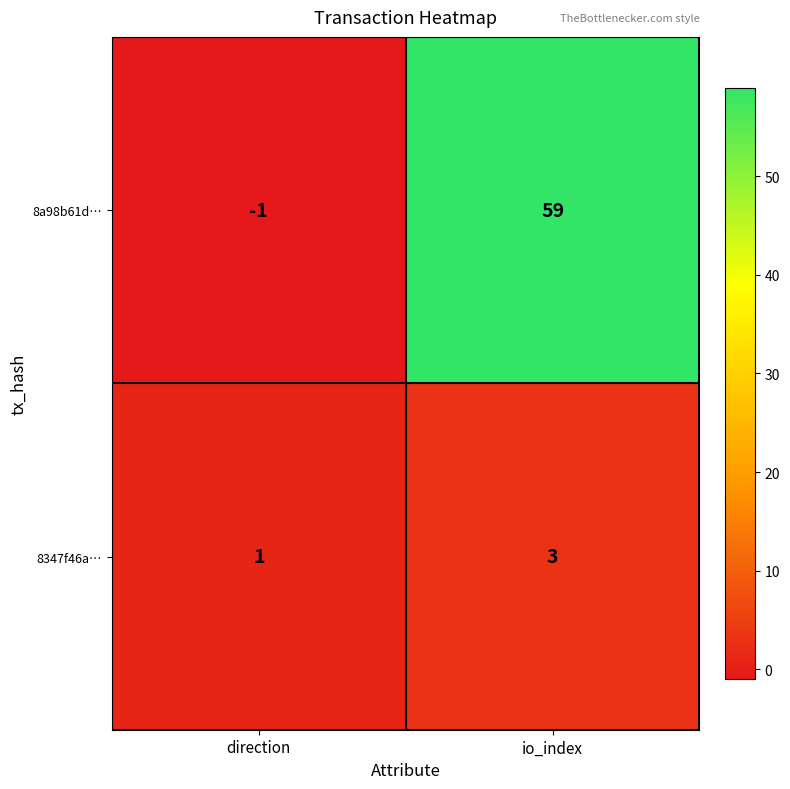

The 8a98b61d… series shows 59 at io_index. True or false?

True